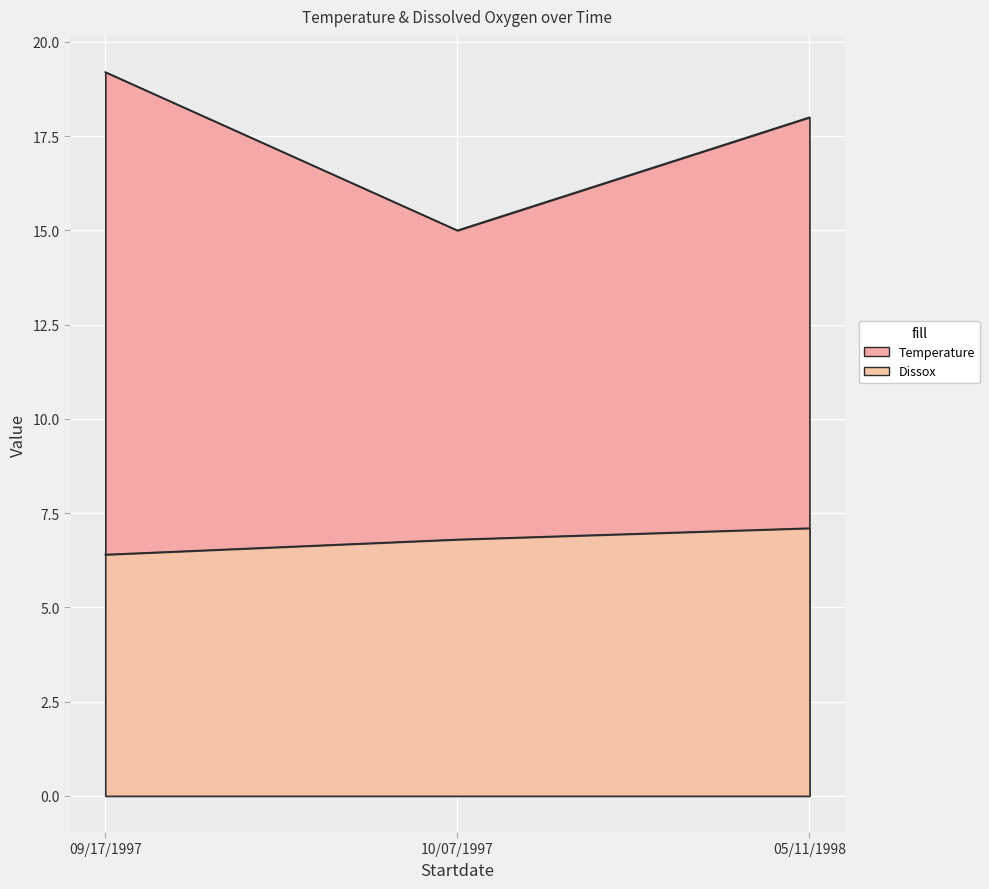

Reading right to left, extract all data points from this chart.

Temperature: 05/11/1998=18.0	10/07/1997=15.0	09/17/1997=19.2
Dissox: 05/11/1998=7.1	10/07/1997=6.8	09/17/1997=6.4